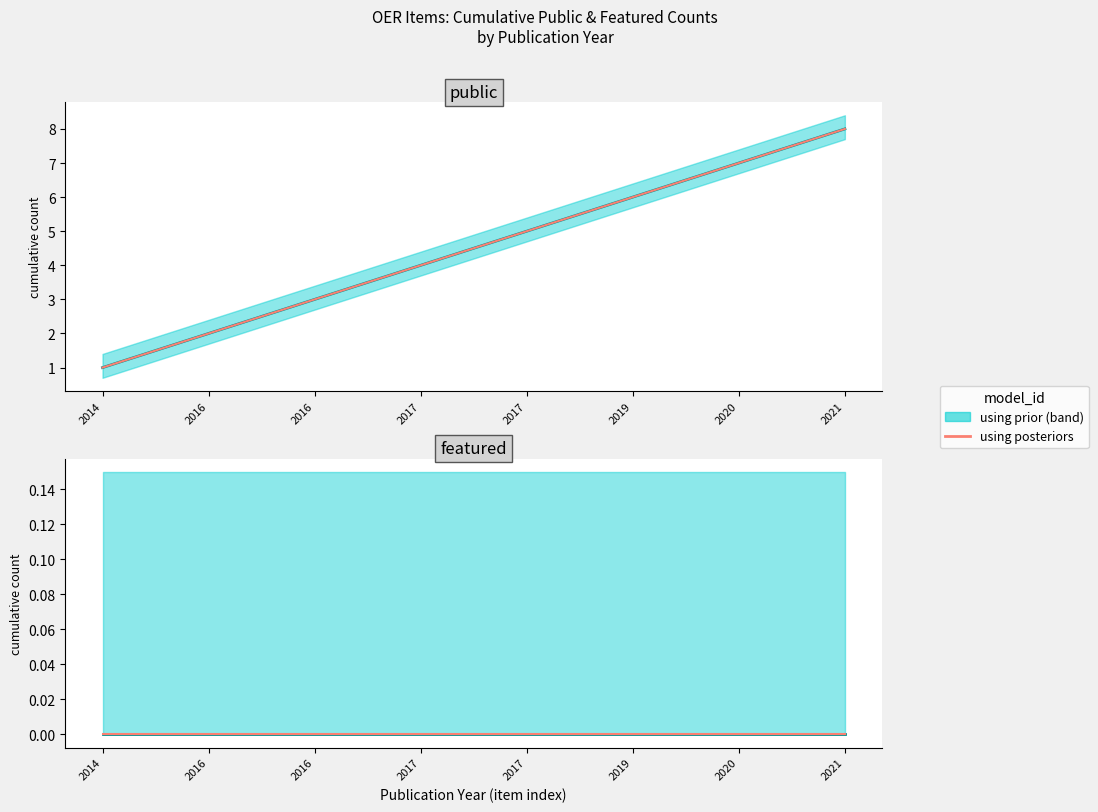

Is this an area chart (filled region under the line)?

No